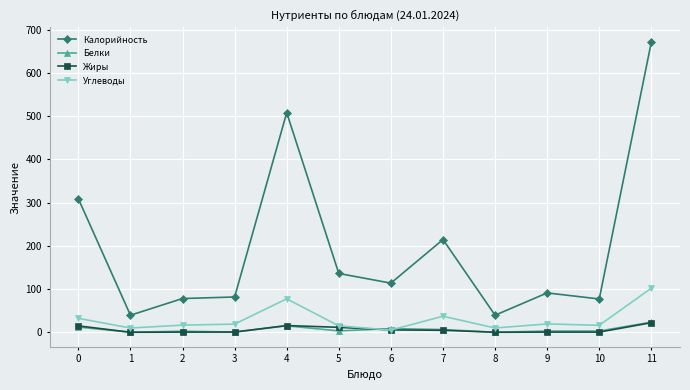

How many lines are shown in the chart?

4